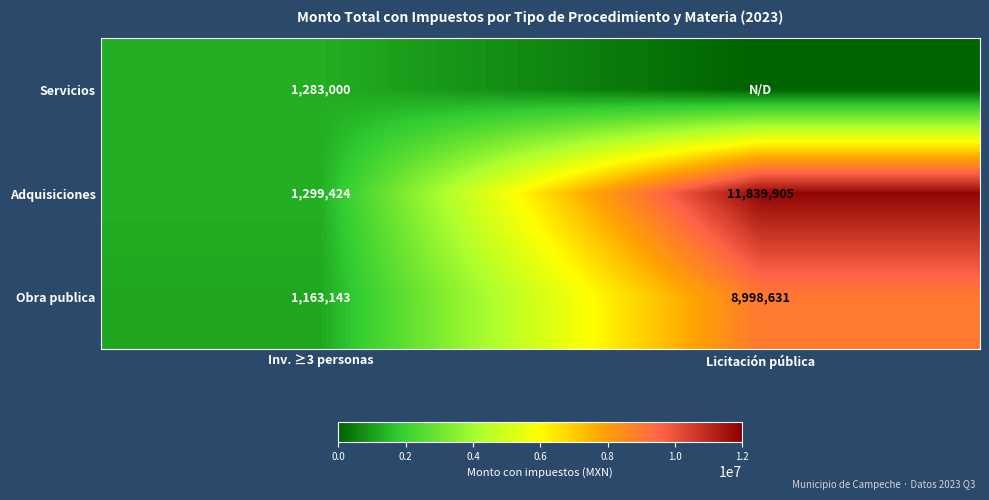

What is the difference between the maximum and minimum values in the Adquisiciones series?

10540481